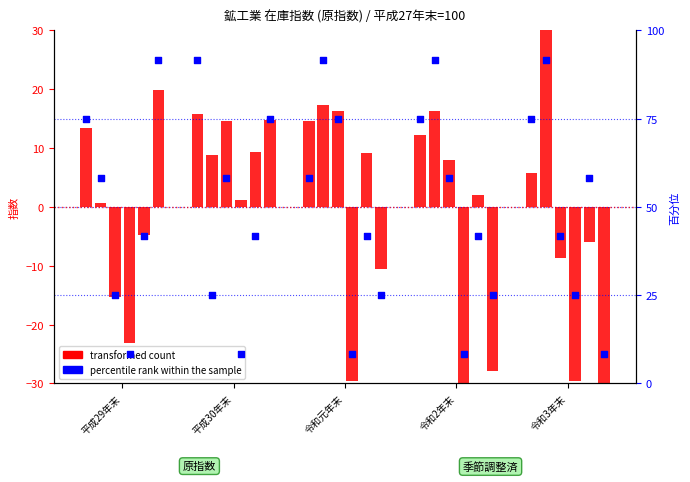

What is the total value across all series at 令和2年末?

87.3